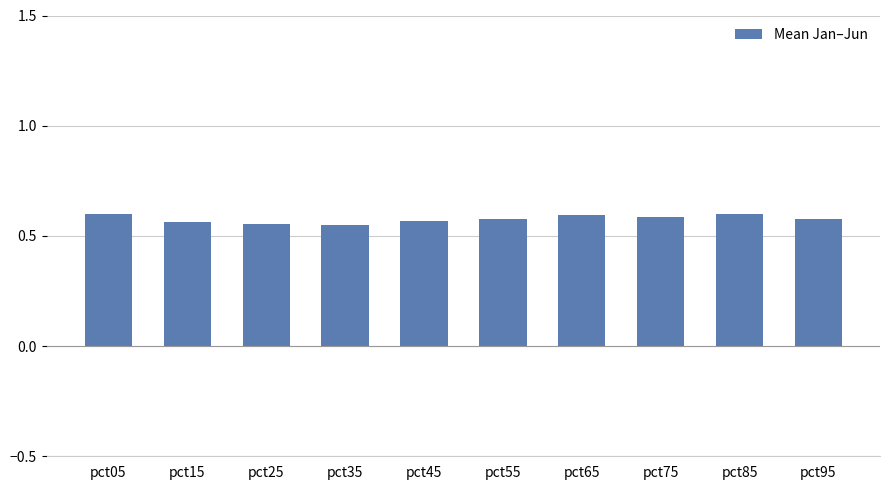

Are the bars horizontal?

No